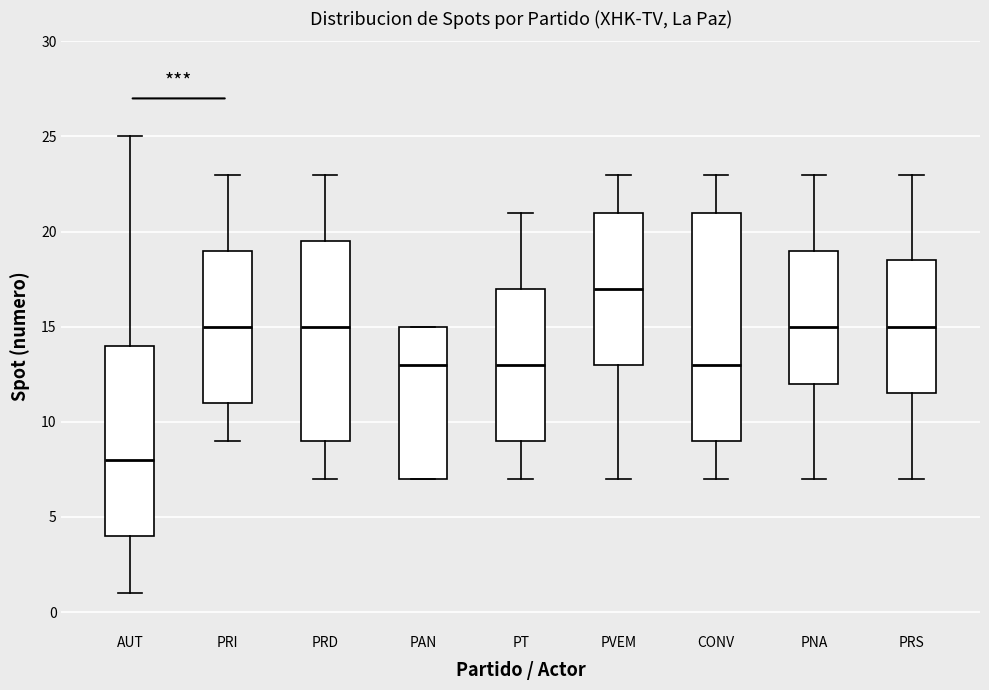

Reading left to right, read every box against the y-axis: the position of its median line, the range the box covers, and the ends of its whiskers. The values are not printed on the chart, so give them approximately, as read against the axis.

AUT: median 8.0, box 4.0 to 14.0, whiskers 1.0 to 25.0
PRI: median 15.0, box 11.0 to 19.0, whiskers 9.0 to 23.0
PRD: median 15.0, box 9.0 to 19.5, whiskers 7.0 to 23.0
PAN: median 13.0, box 7.0 to 15.0, whiskers 7.0 to 15.0
PT: median 13.0, box 9.0 to 17.0, whiskers 7.0 to 21.0
PVEM: median 17.0, box 13.0 to 21.0, whiskers 7.0 to 23.0
CONV: median 13.0, box 9.0 to 21.0, whiskers 7.0 to 23.0
PNA: median 15.0, box 12.0 to 19.0, whiskers 7.0 to 23.0
PRS: median 15.0, box 11.5 to 18.5, whiskers 7.0 to 23.0